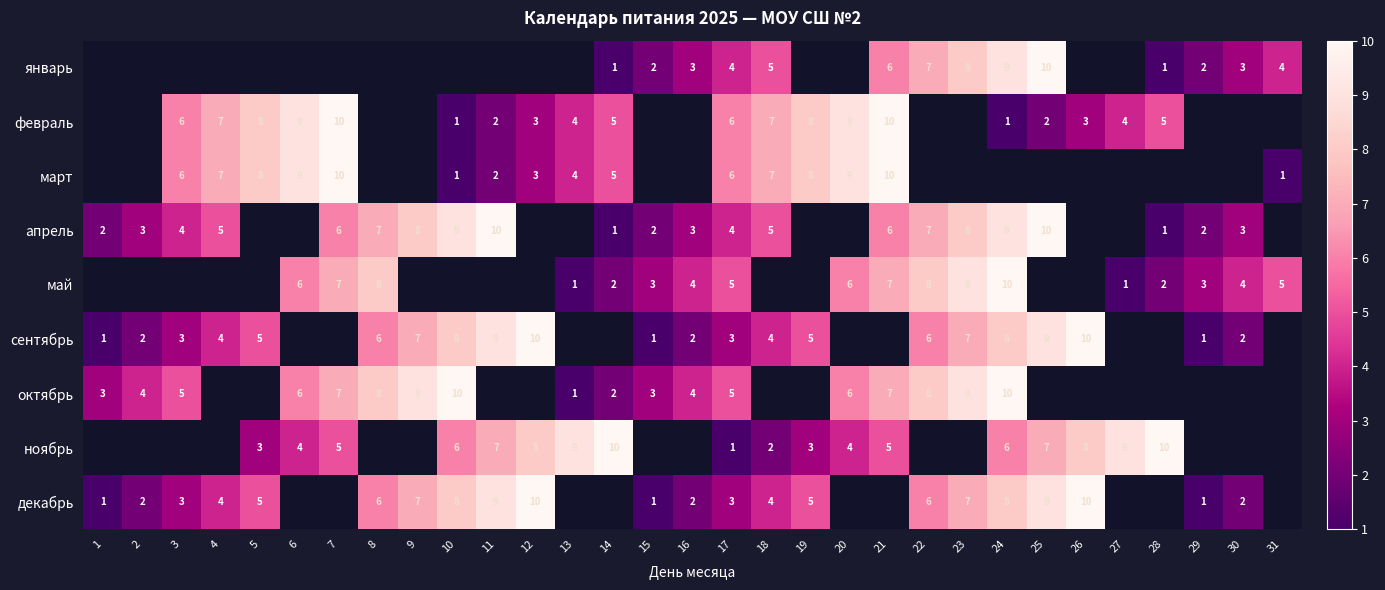

Is the value of январь at 28 greater than the value of декабрь at 8?

No